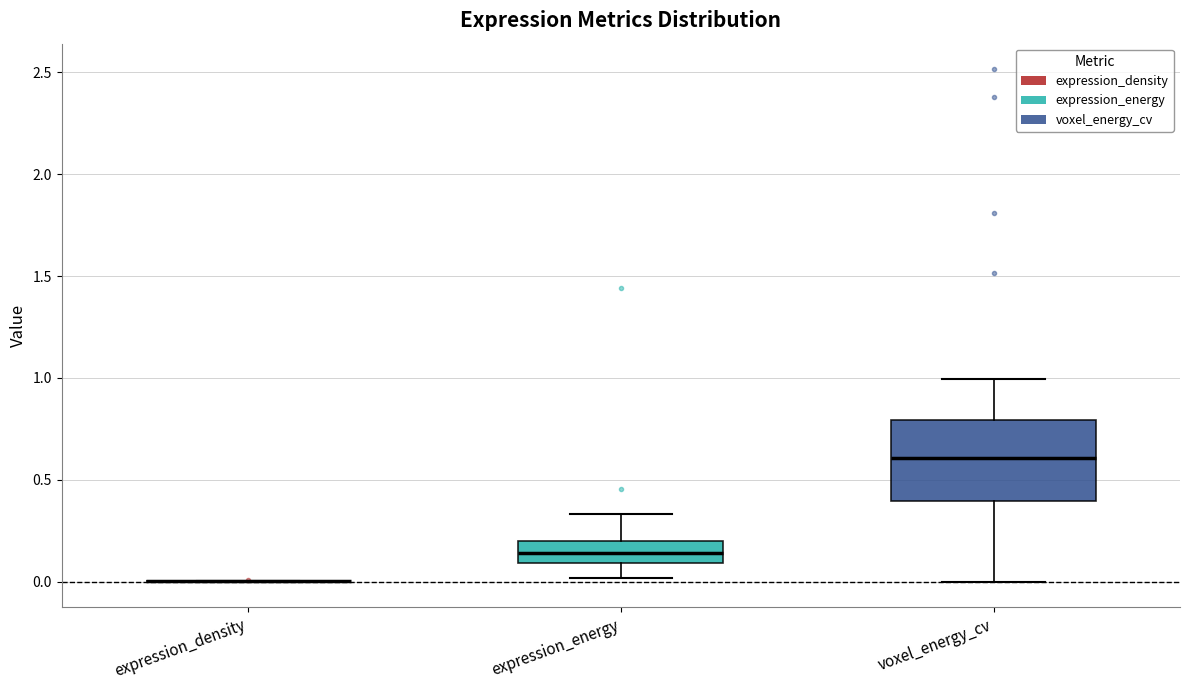

Reading left to right, read every box against the y-axis: the position of its median line, the range the box covers, and the ends of its whiskers. The values are not printed on the chart, so give them approximately, as read against the axis.

expression_density: box collapsed to a line at 0.00, whiskers 0.00 to 0.00
expression_energy: median 0.15, box 0.10 to 0.20, whiskers 0.00 to 0.35
voxel_energy_cv: median 0.60, box 0.40 to 0.80, whiskers 0.00 to 1.00